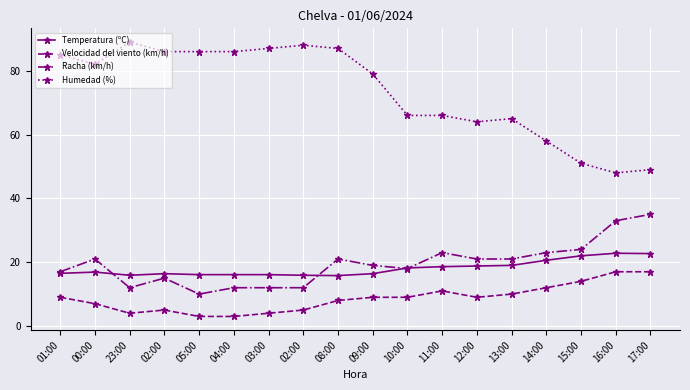

How many data points does each series have?

18